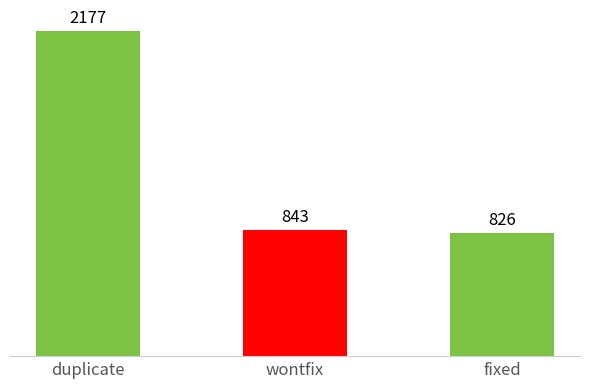

How many data points are less than 843?

1